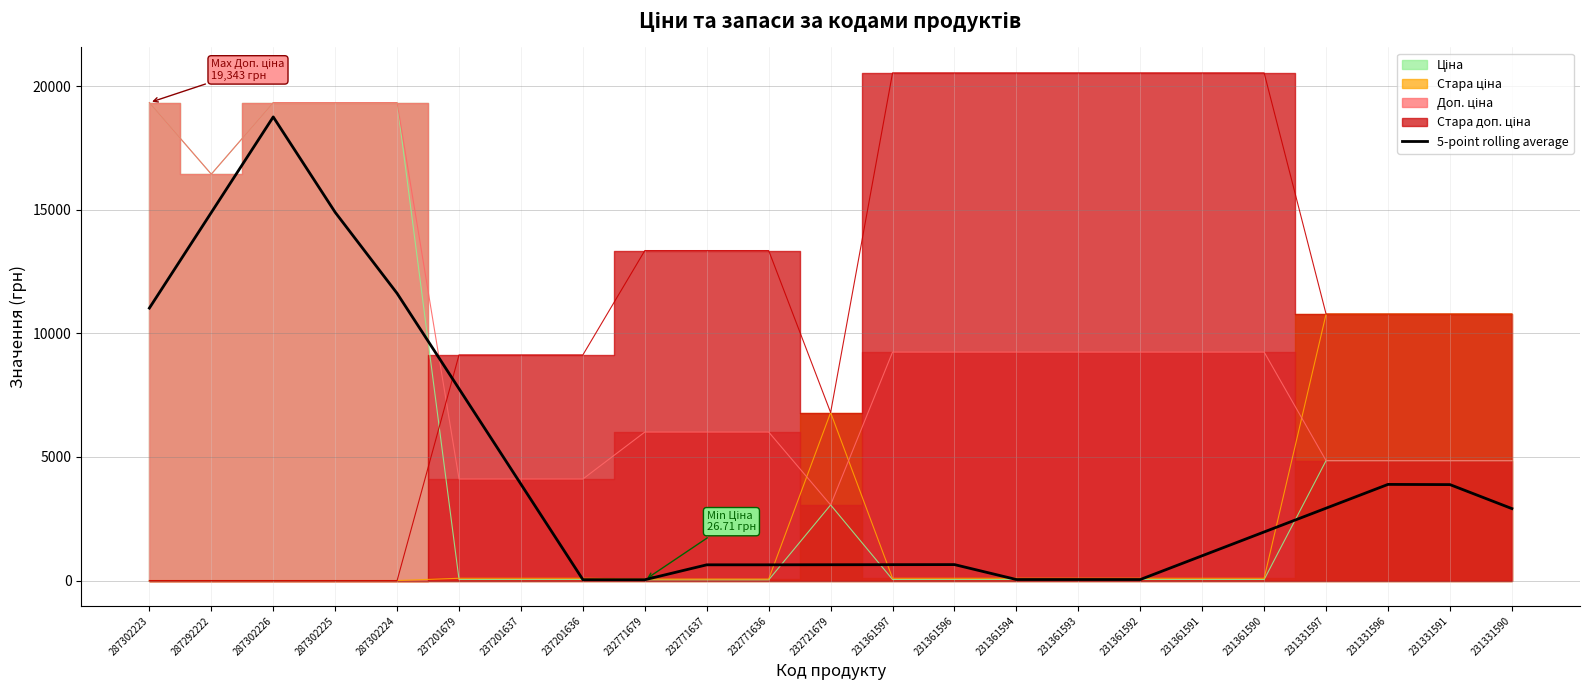

What is the difference between the values at 232771637 and 231331591?

3246.4